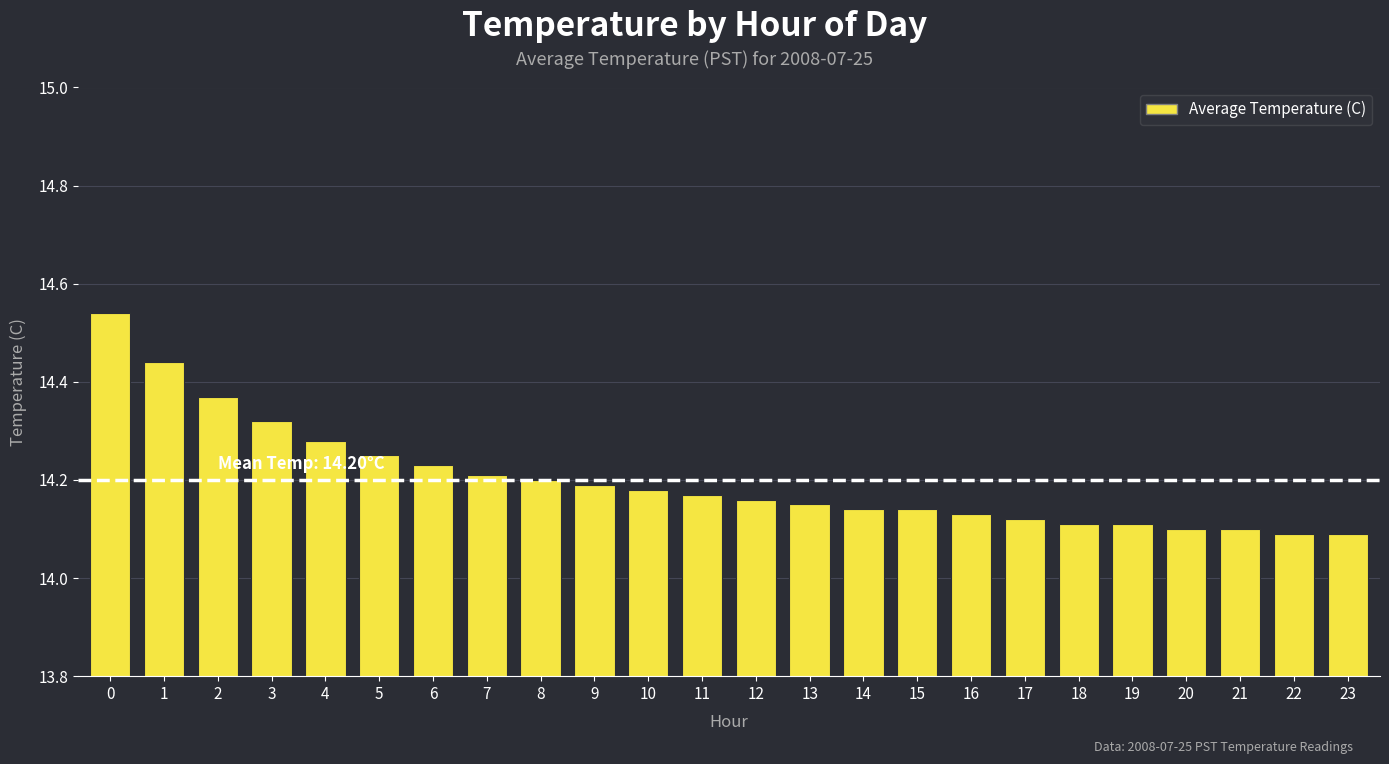

Count the values in the range 14 to 15.

24